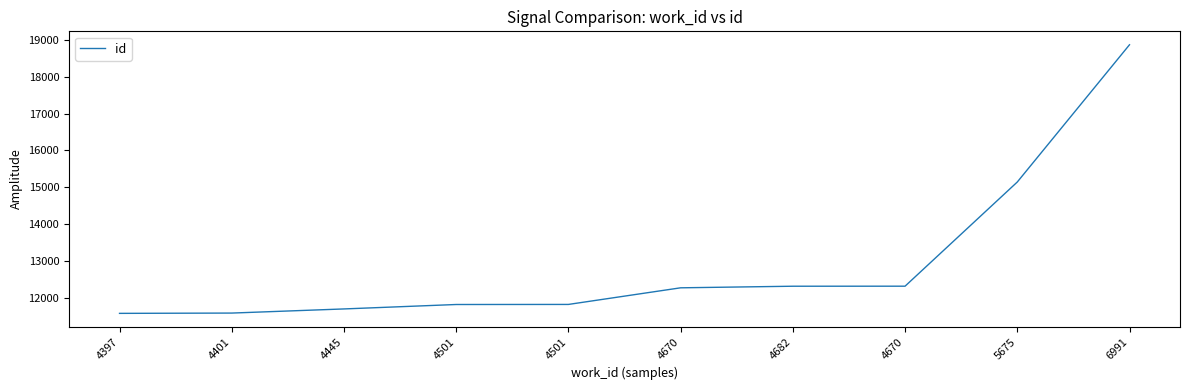

What is the difference between the maximum and minimum values?

7274